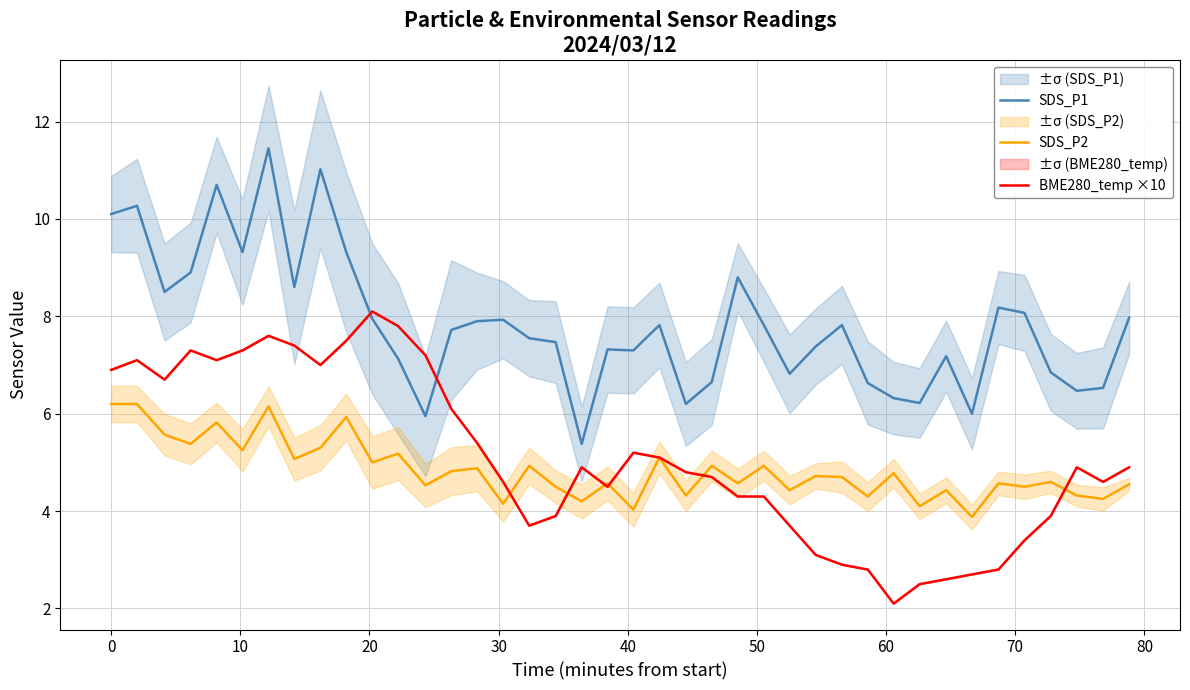

Rank the series by their maximum value, from lowest to highest.

SDS_P2, BME280_temp ×10, SDS_P1